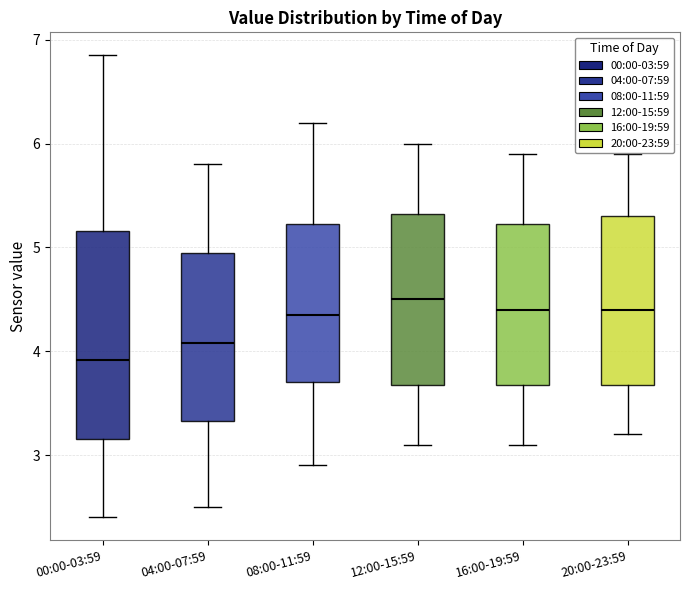

Where does the lower whisker of the box for 04:00-07:59 end on the y-axis? The values are not printed on the chart, so give them approximately, as read against the axis.

2.5